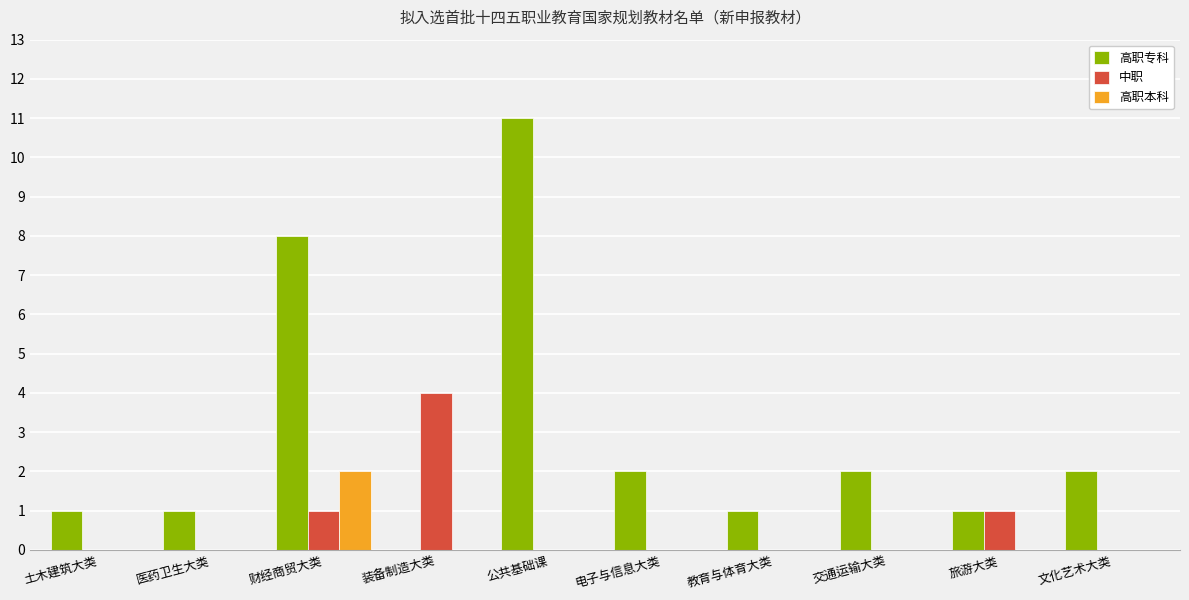

What is the total value across all series at 旅游大类?

2